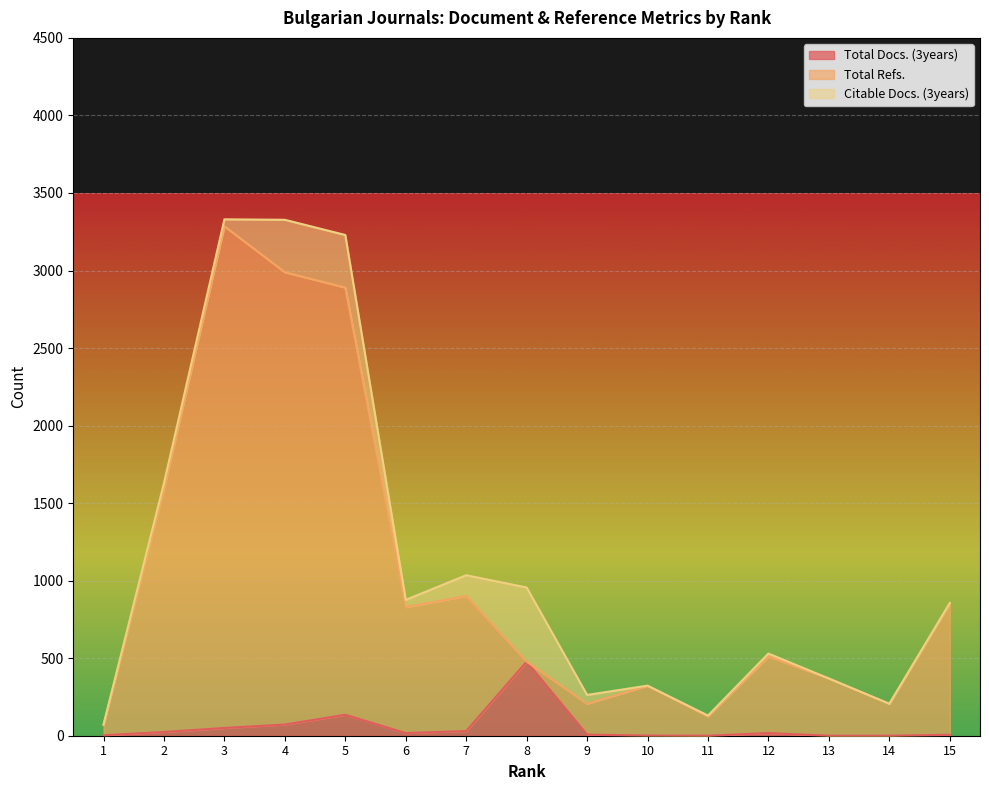

Which category has the highest value across all series?

3